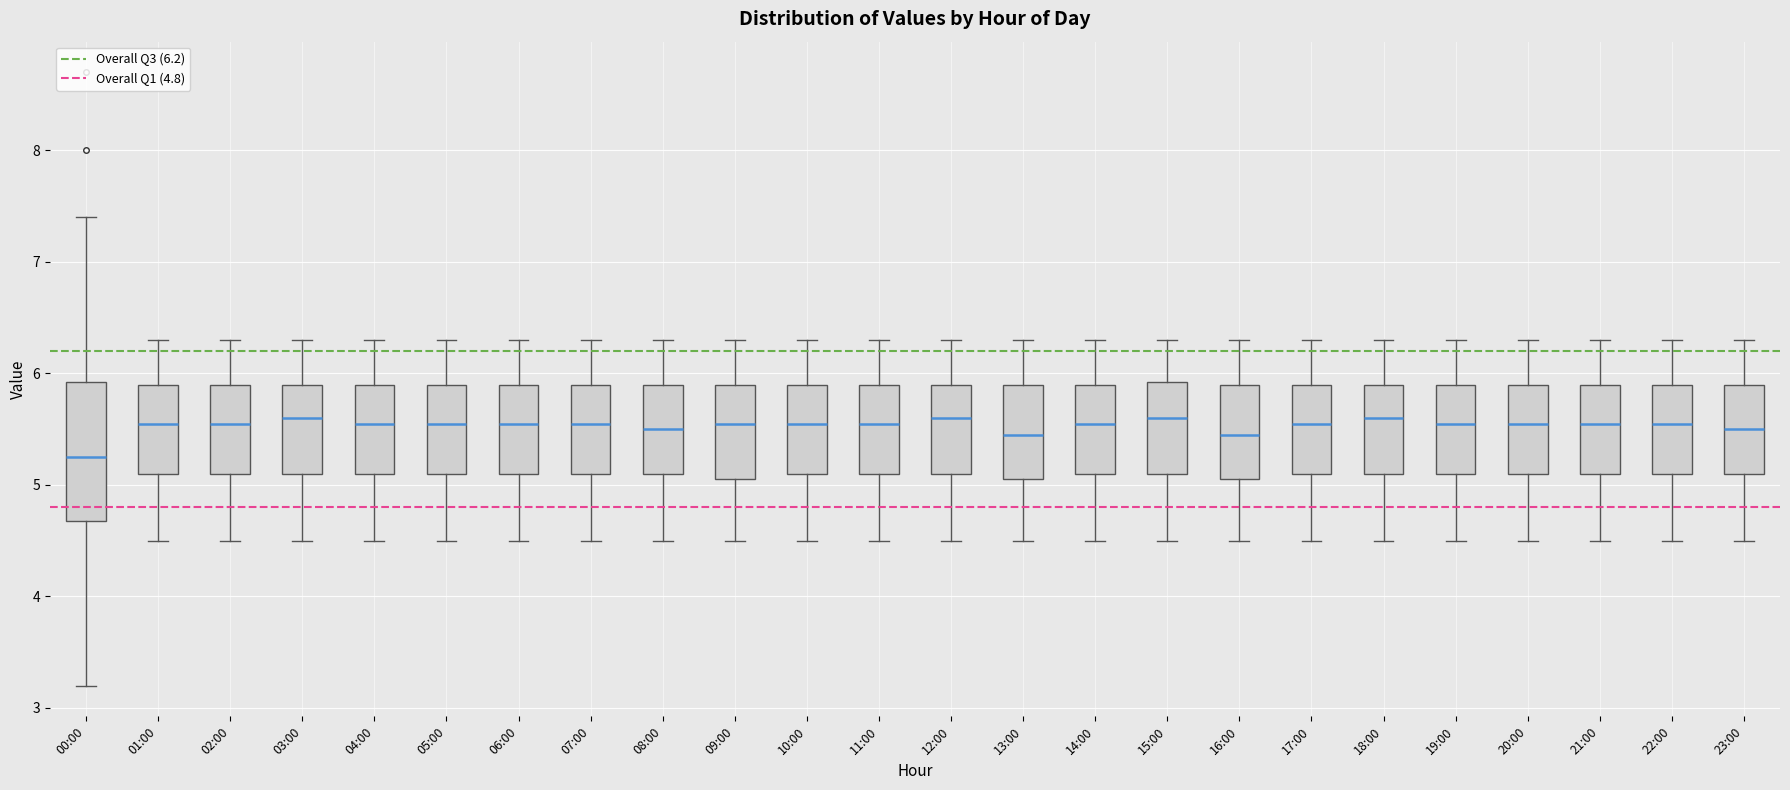

Comparing the boxes themselves (not the whiskers), which one is the tallest?

00:00